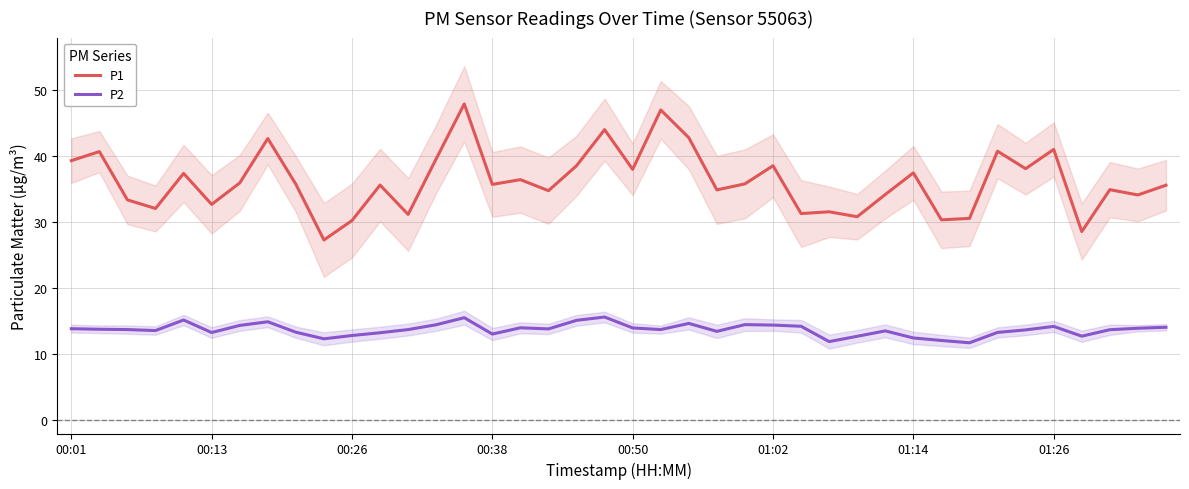

What are all the series names shown in the legend?

P1, P2